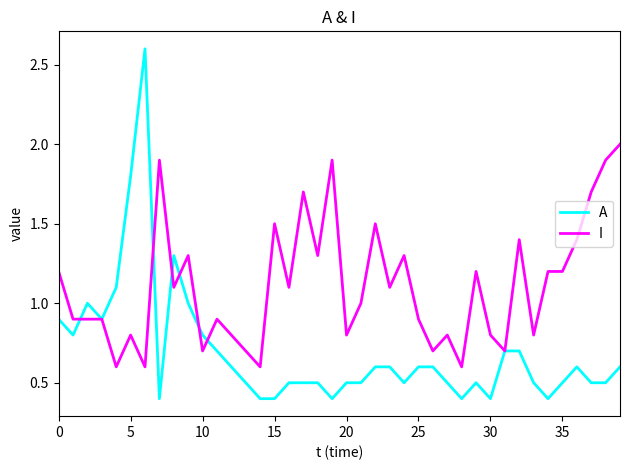

Rank the series by their average value, from highest to lowest.

I, A